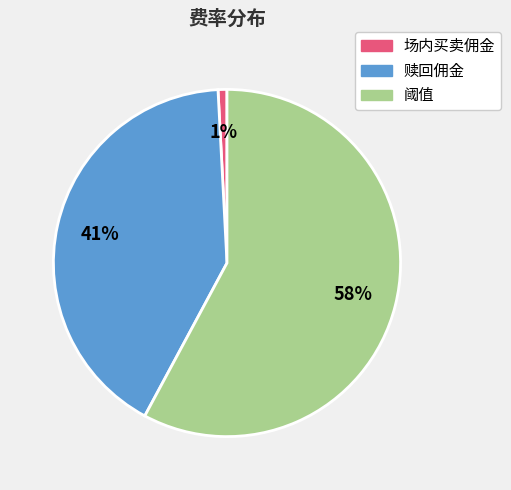

To the nearest percent, what is the average slice percentage?

33%